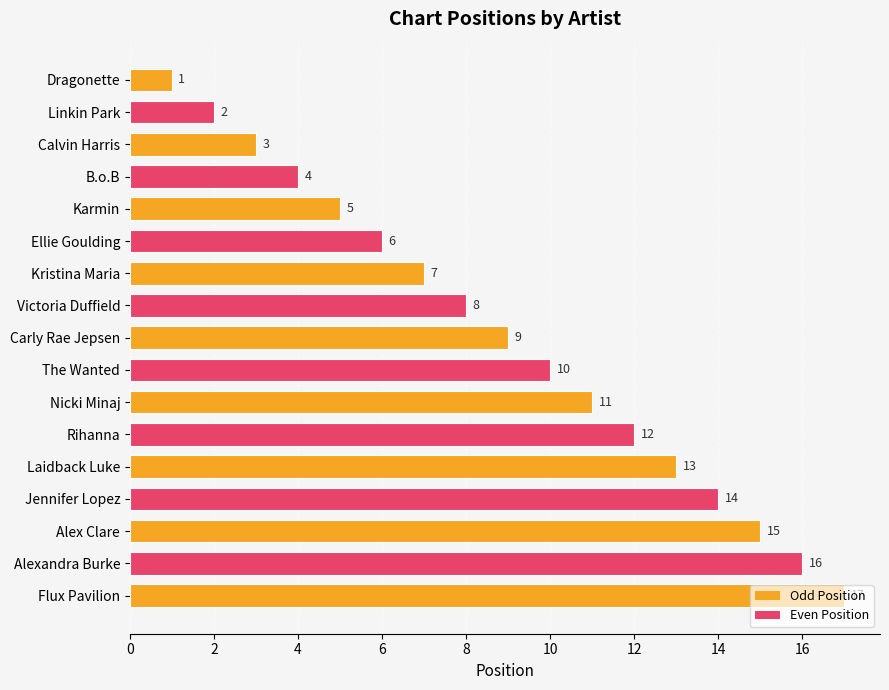

The chart shows a value of 25 at Alex Clare. True or false?

False